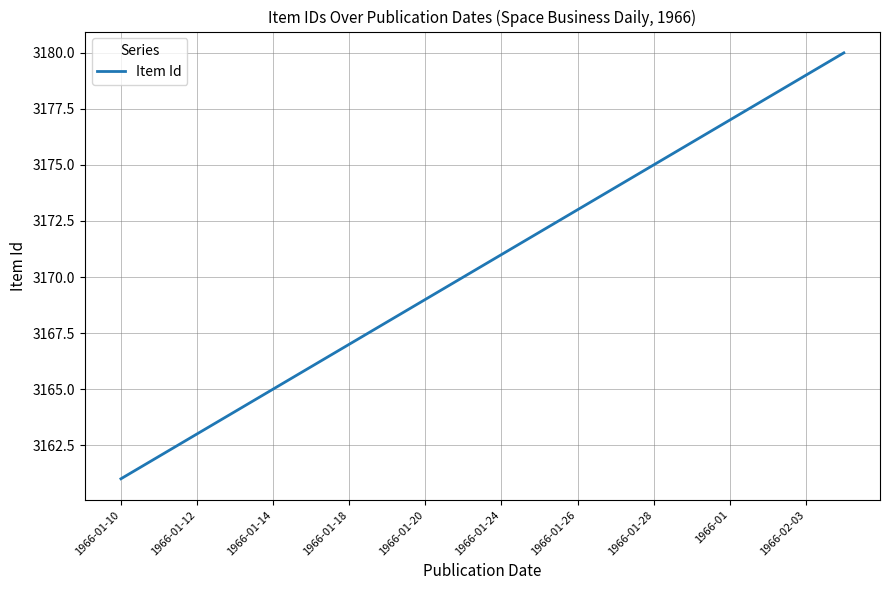

What is the greatest value displayed?

3180